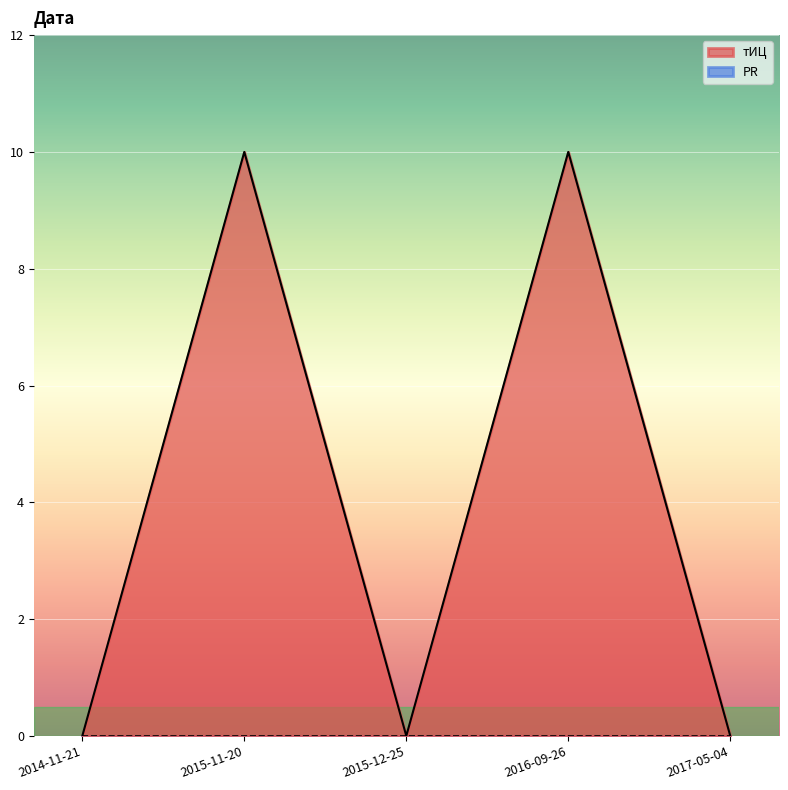

Reading left to right, list all the values displayed in this chart.

2014-11-21=0	2015-11-20=10	2015-12-25=0	2016-09-26=10	2017-05-04=0